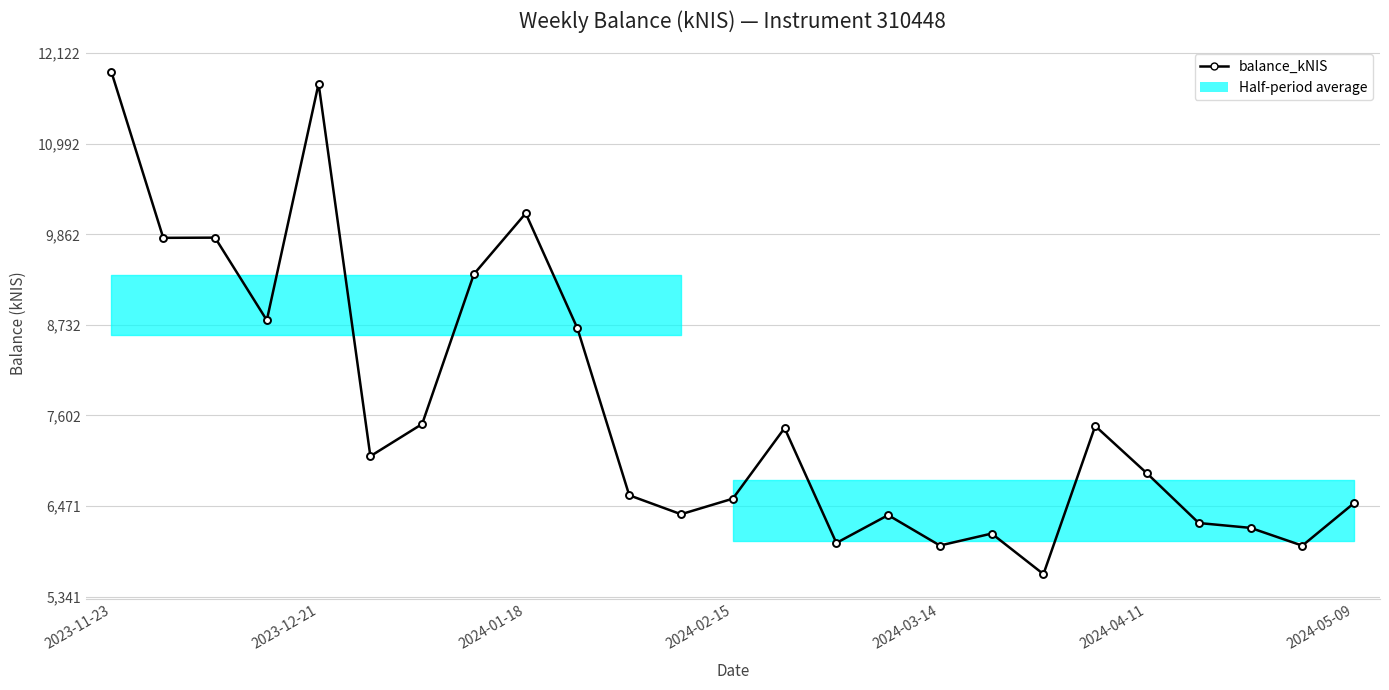

What is the maximum value shown in the chart?

11884.5